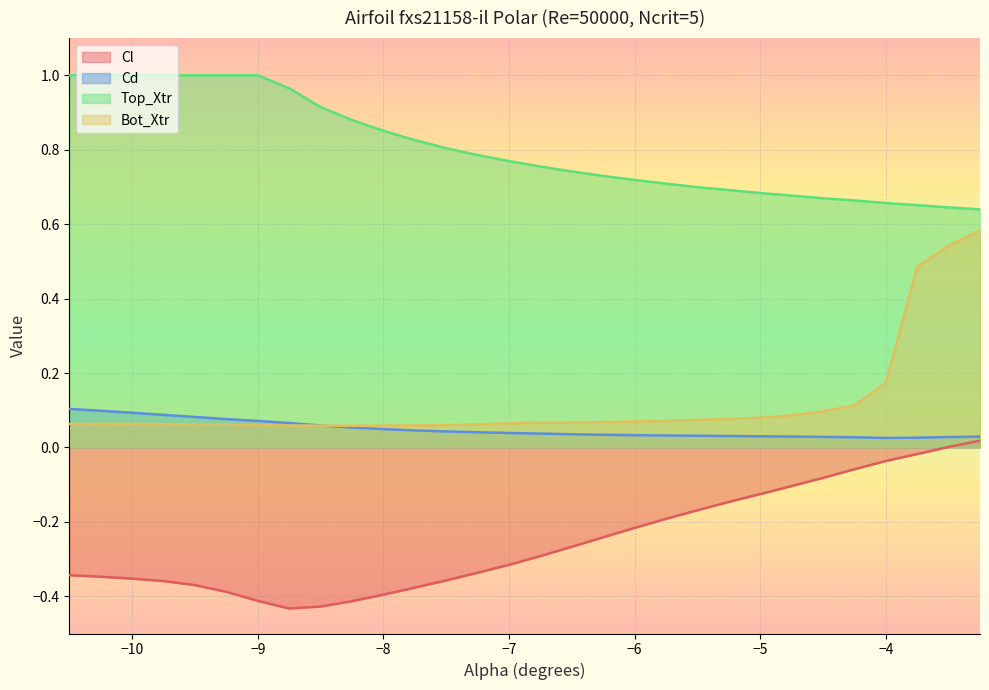

List the series in order of their peak value, highest first.

Top_Xtr, Bot_Xtr, Cd, Cl